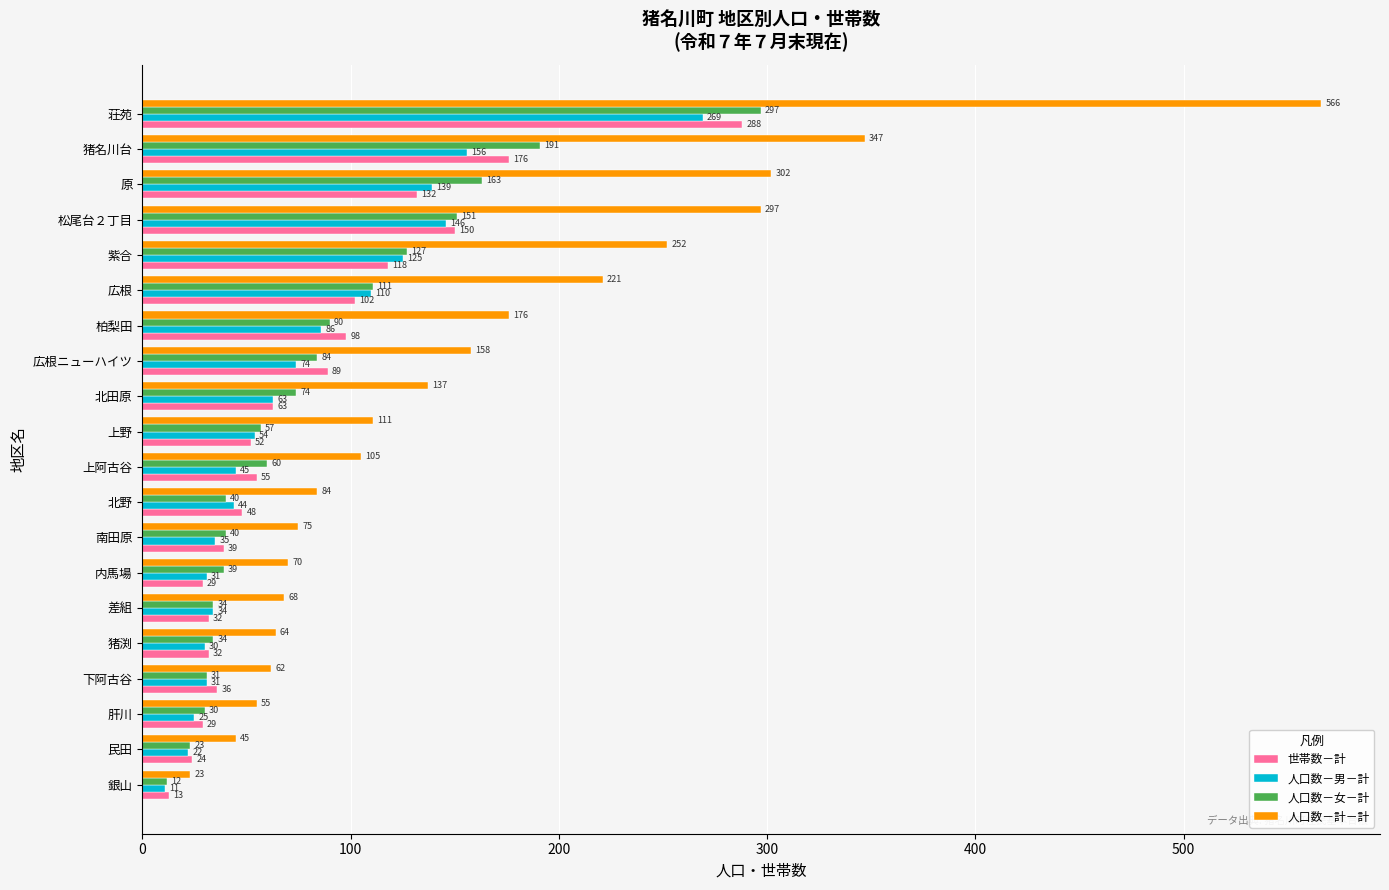

The 人口数－女－計 series shows 42 at 広根ニューハイツ. True or false?

False